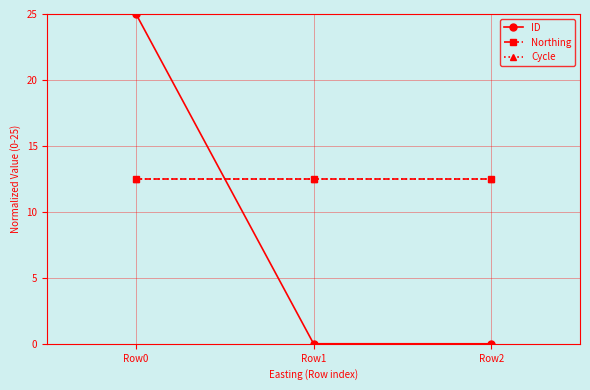

What is the total value across all series at Row2?

25.0